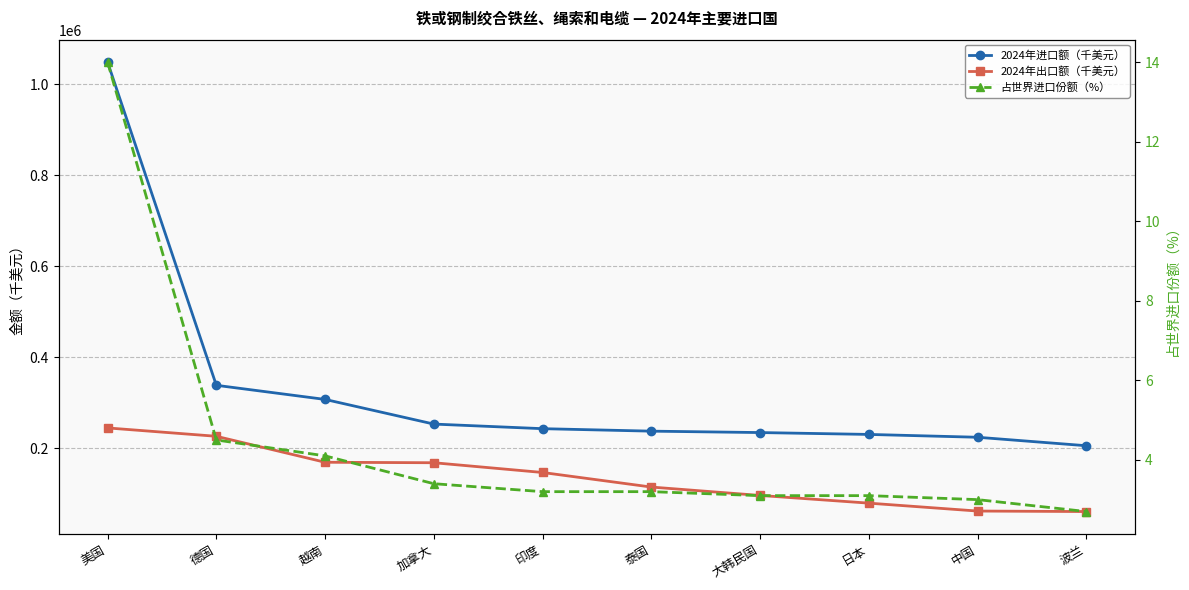

What is the difference between the highest and lowest values at 大韩民国?

234259.9